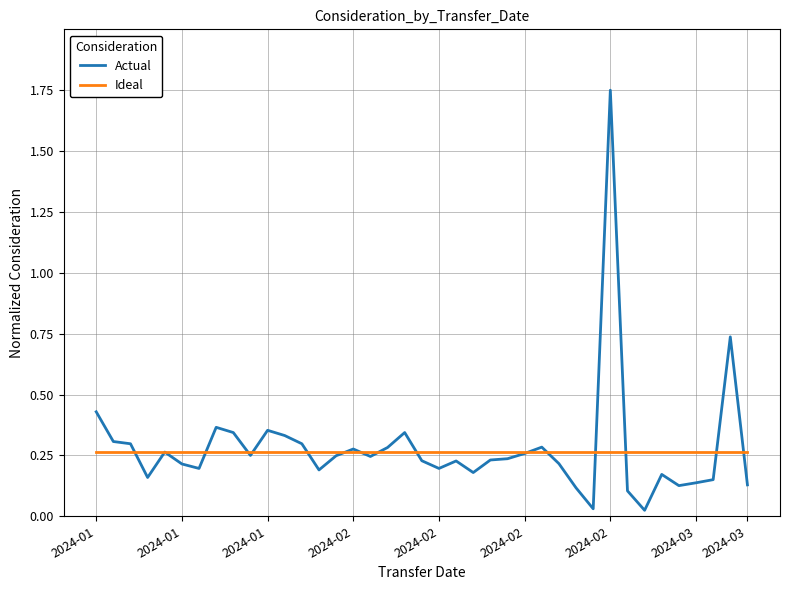

Which series has the widest spread of values?

Actual